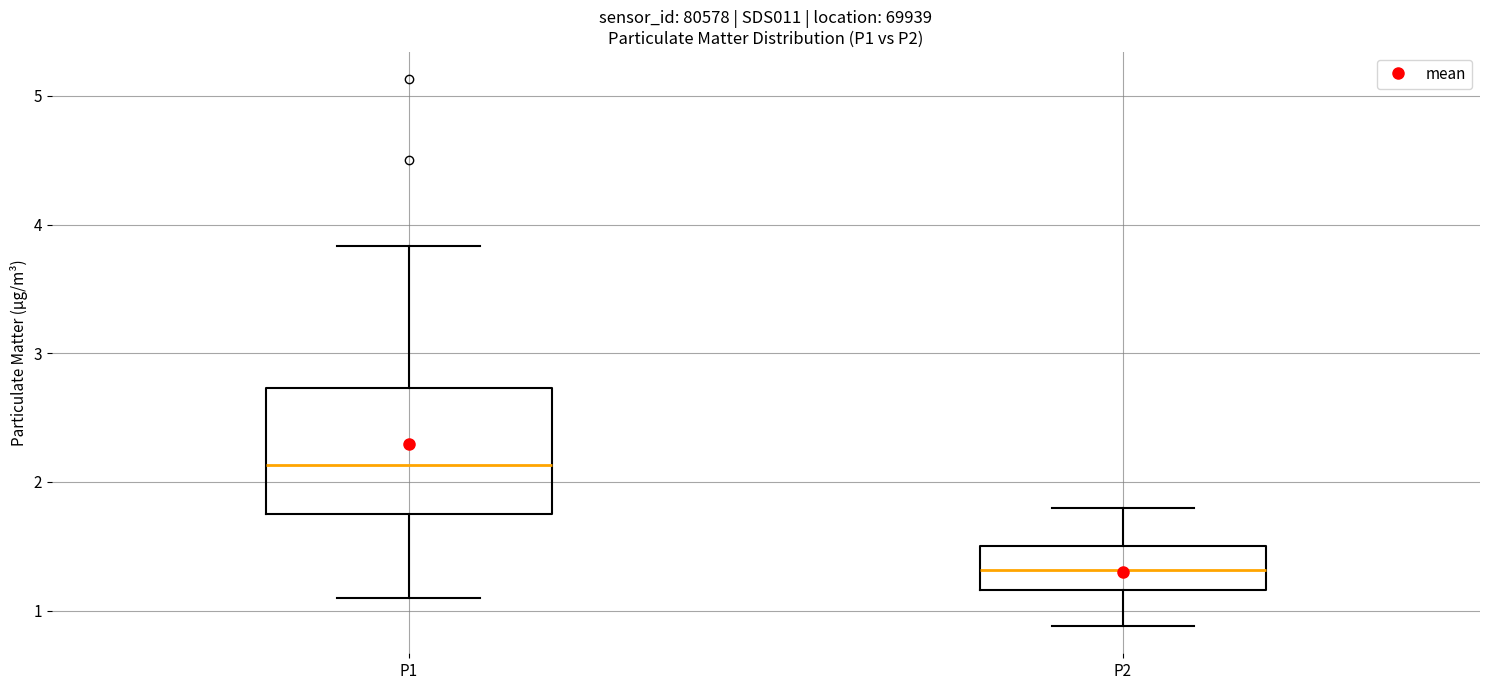

Where does the upper whisker of the box for P2 end on the y-axis? The values are not printed on the chart, so give them approximately, as read against the axis.

1.8